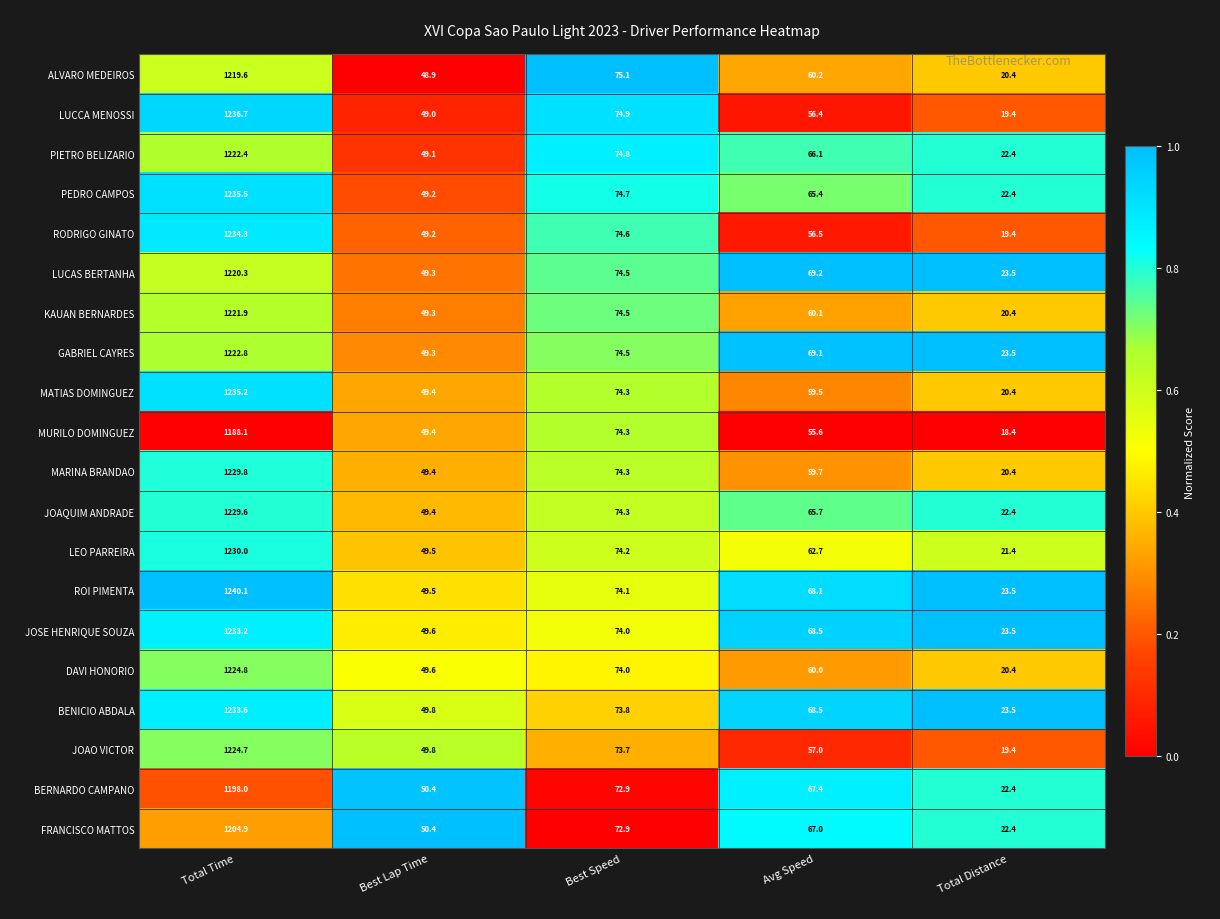

What is the difference between the highest and lowest values at Total Time?

52.0